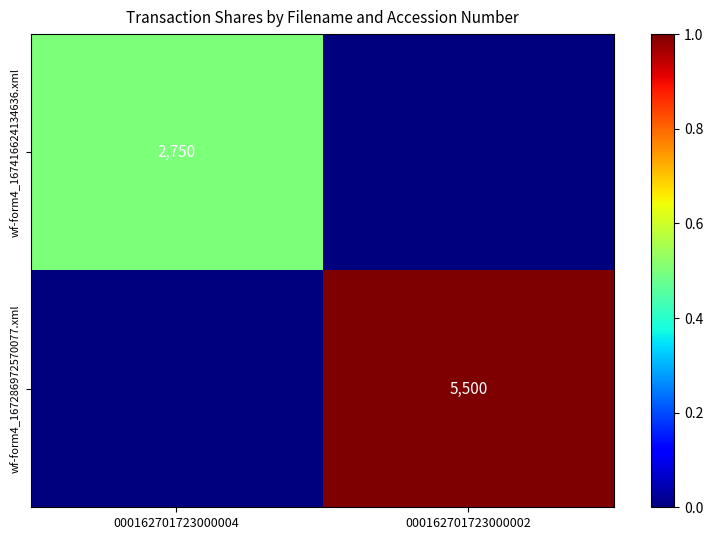

At which category is the sum across all series the highest?

000162701723000002